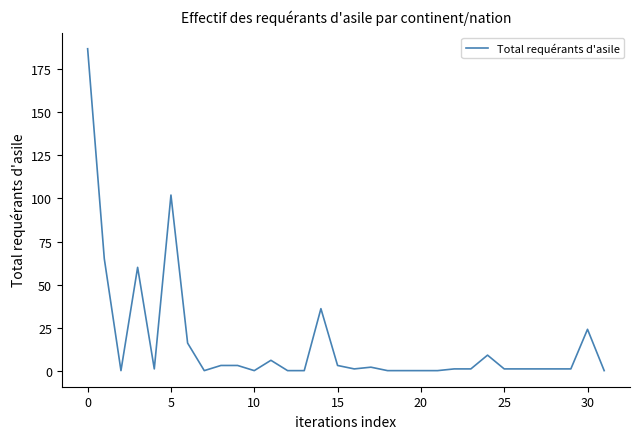

What is the greatest value displayed?

187